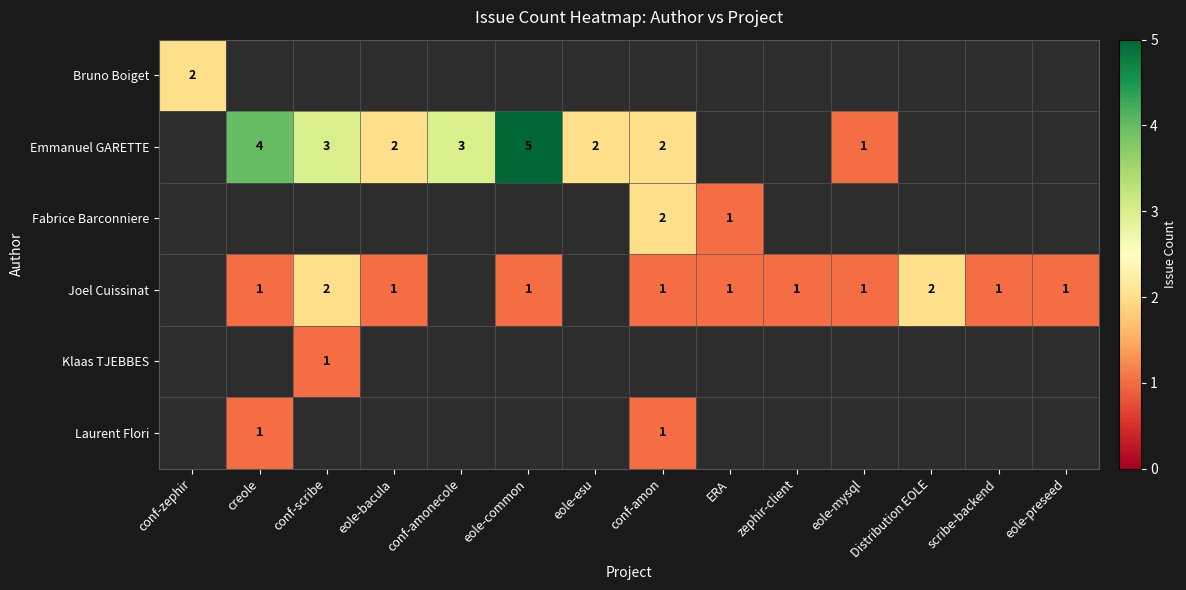

The Emmanuel GARETTE series shows 2 at eole-bacula. True or false?

True